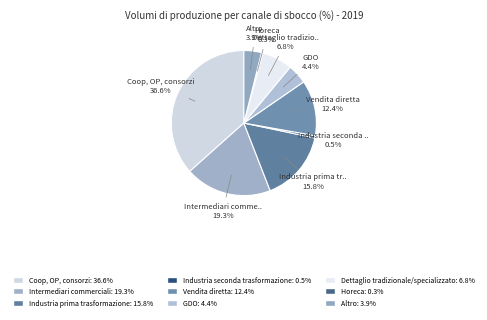

What is the change in value from Coop, OP, consorzi to GDO?

-32.2